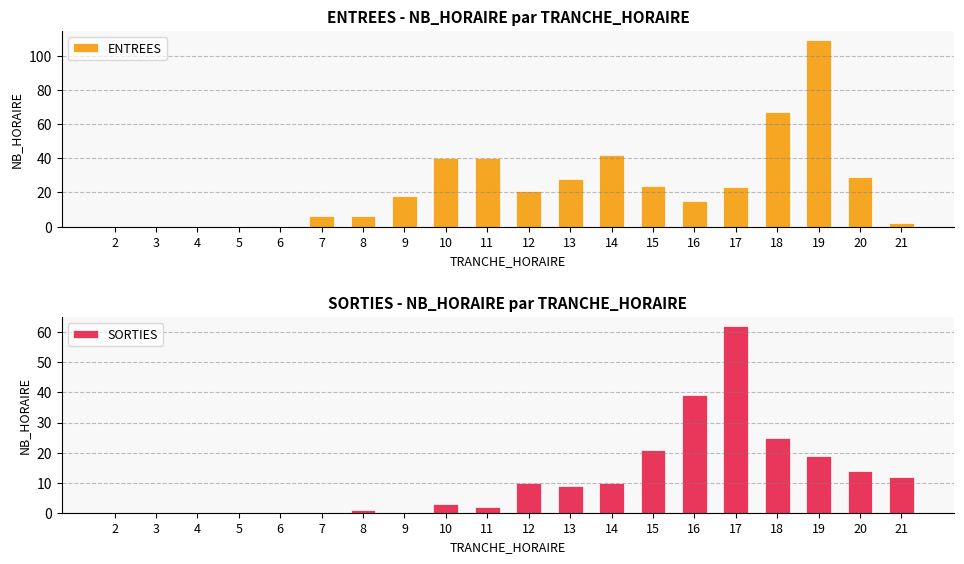

What are all the series names shown in the legend?

ENTREES, SORTIES